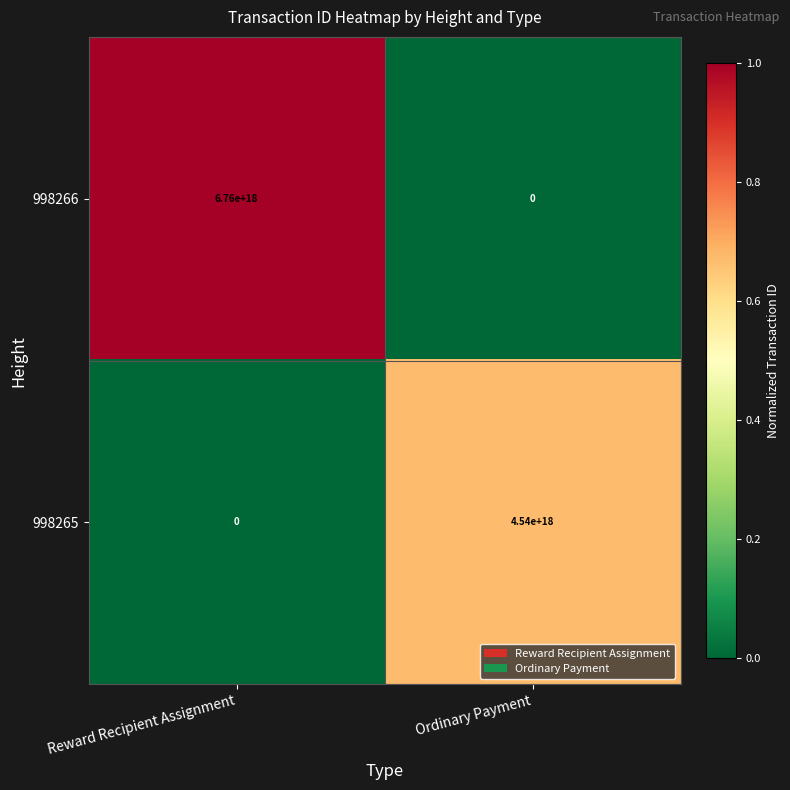

At which label is 998265 closest to 2270000000000000000?

Reward Recipient Assignment